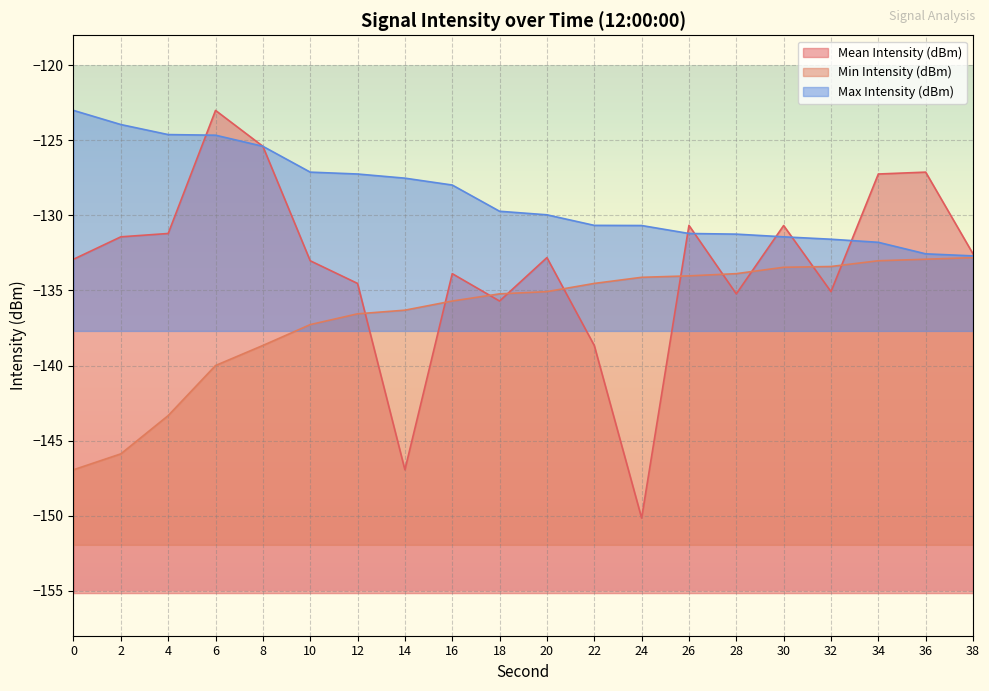

Is the value of Mean Intensity (dBm) at 12 greater than the value of Min Intensity (dBm) at 2?

Yes